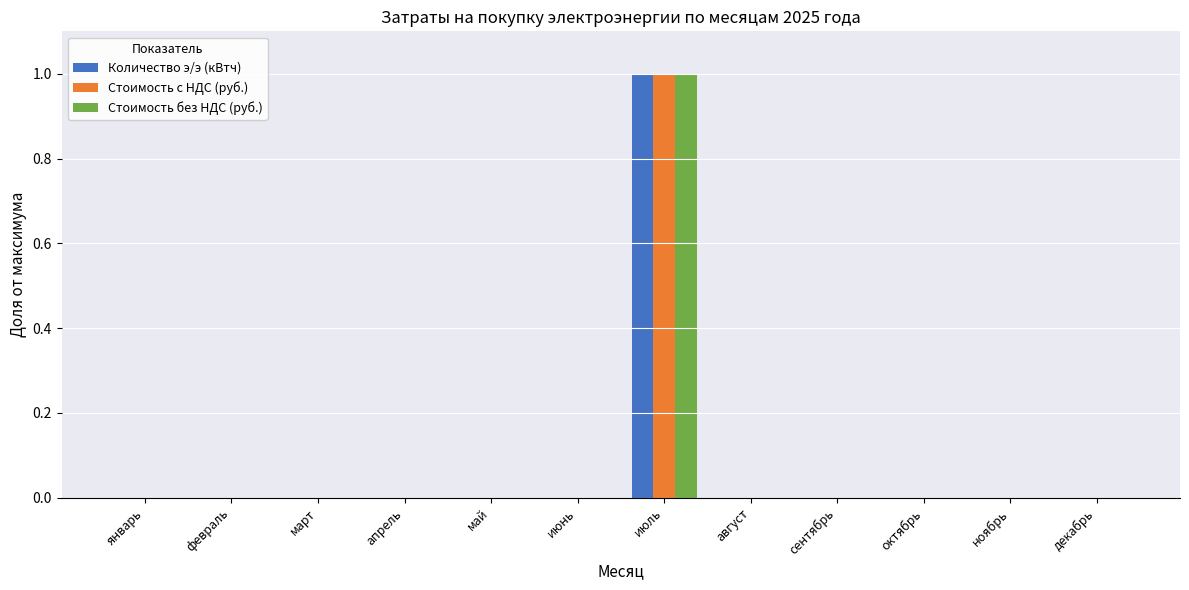

At which category is the sum across all series the highest?

июль